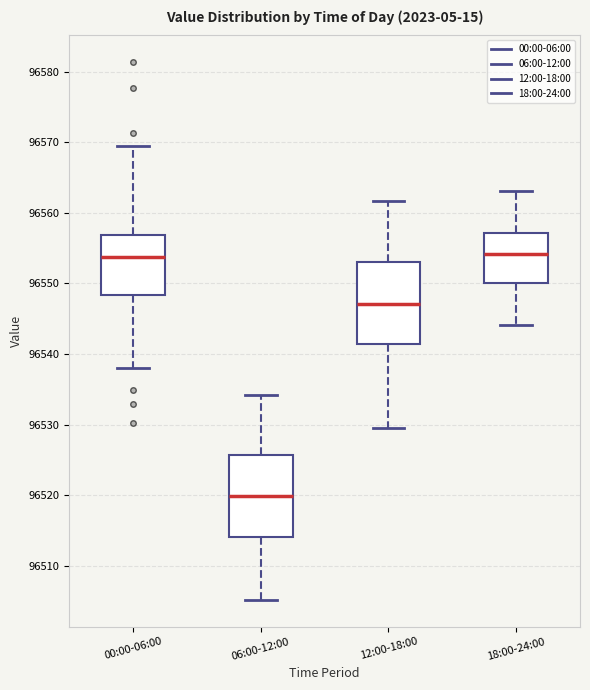

Which box's median line is the lowest?

06:00-12:00